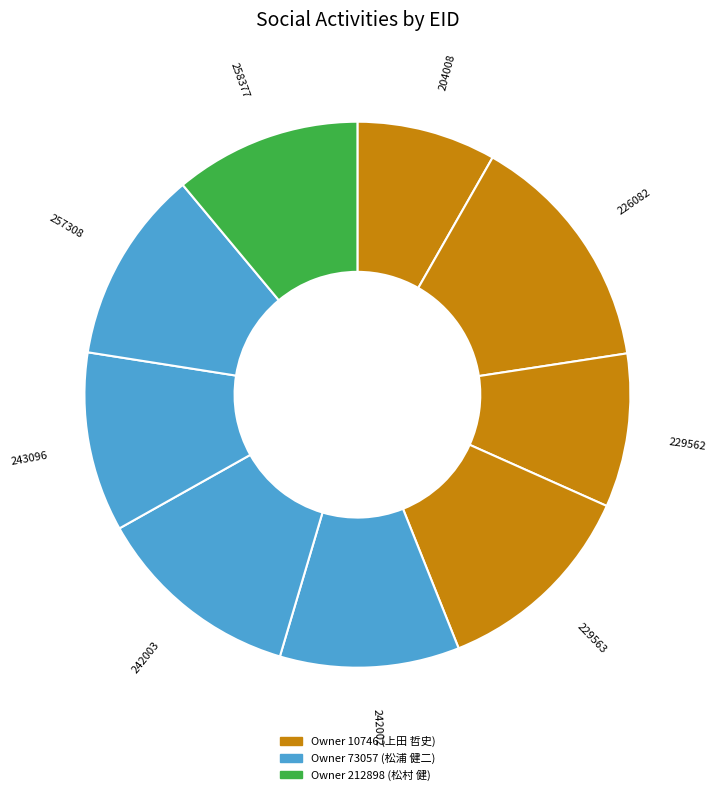

Does any single category account for the majority?

No